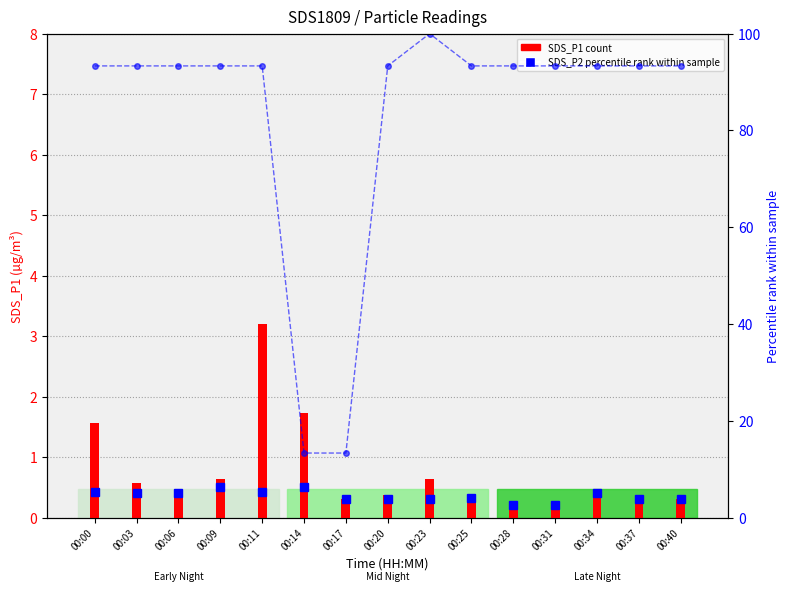

True or false: the data shows 54.7 at 00:20.

False